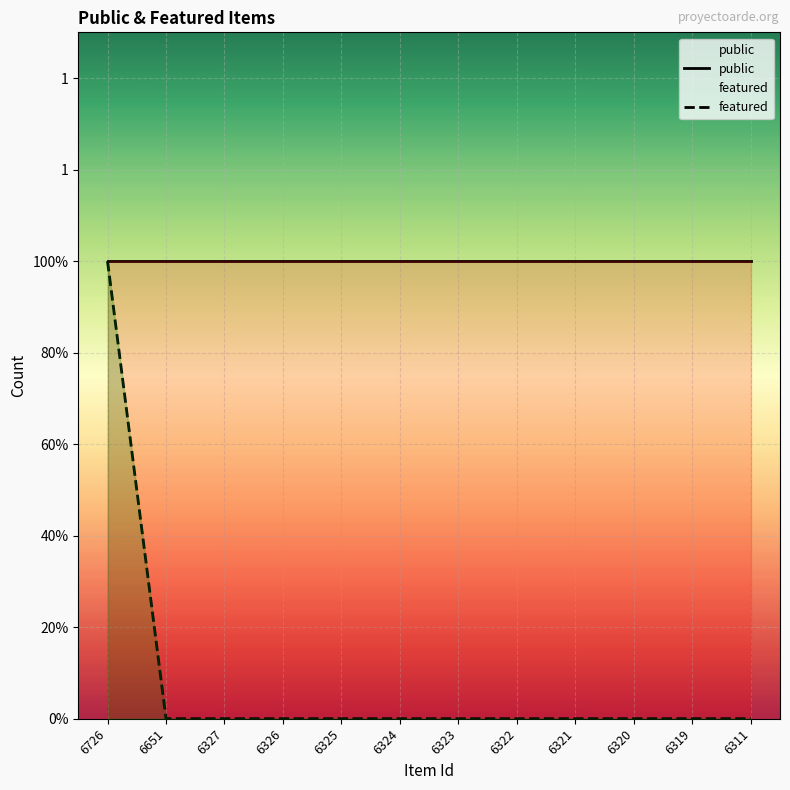

Rank the series by their maximum value, from lowest to highest.

public, featured